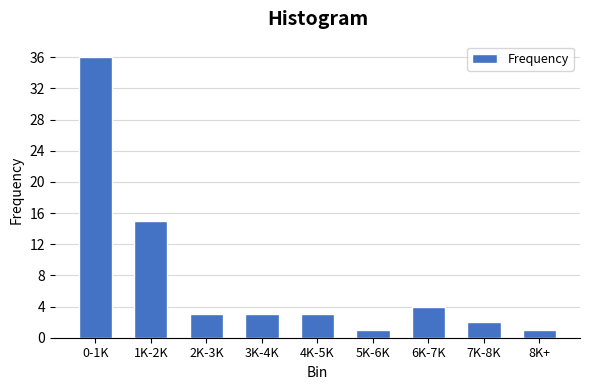

Reading left to right, transcribe all the data shown in this chart.

0-1K=36	1K-2K=15	2K-3K=3	3K-4K=3	4K-5K=3	5K-6K=1	6K-7K=4	7K-8K=2	8K+=1